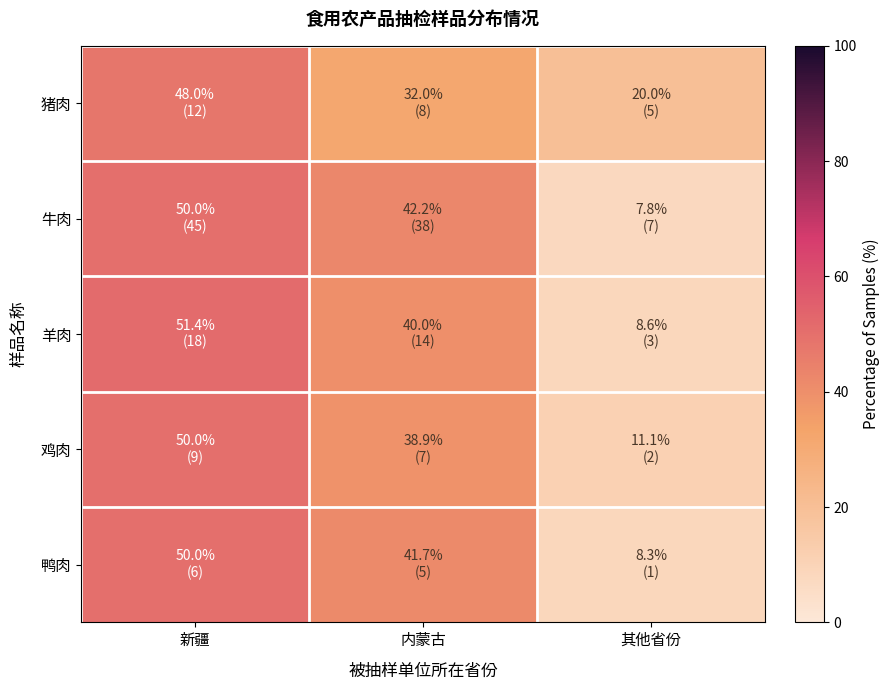

At which category is the sum across all series the highest?

新疆